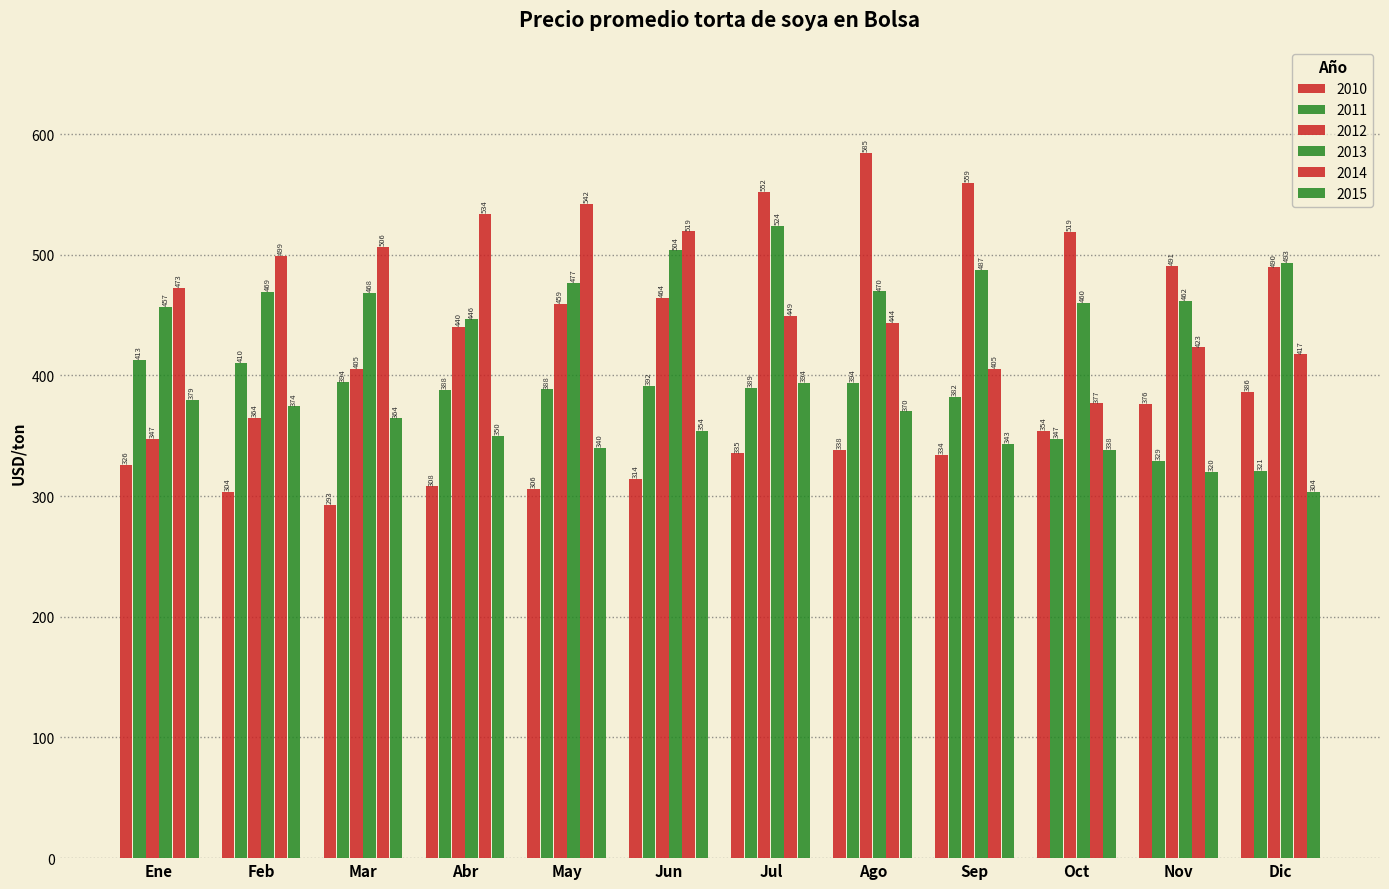

How many bars are there in total?

72